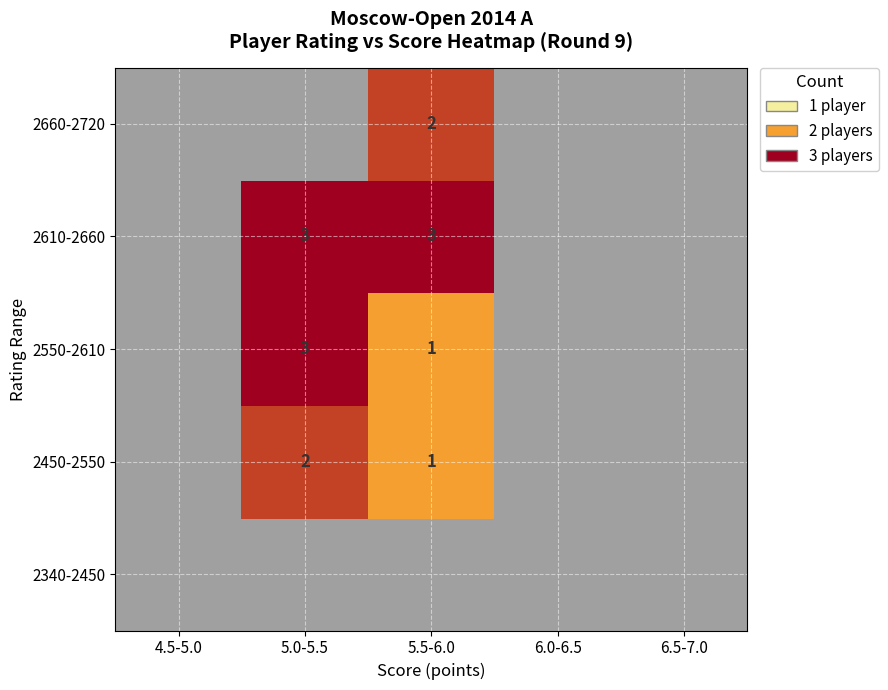

The value of 2550-2610 at 5.5-6.0 is 2. True or false?

False